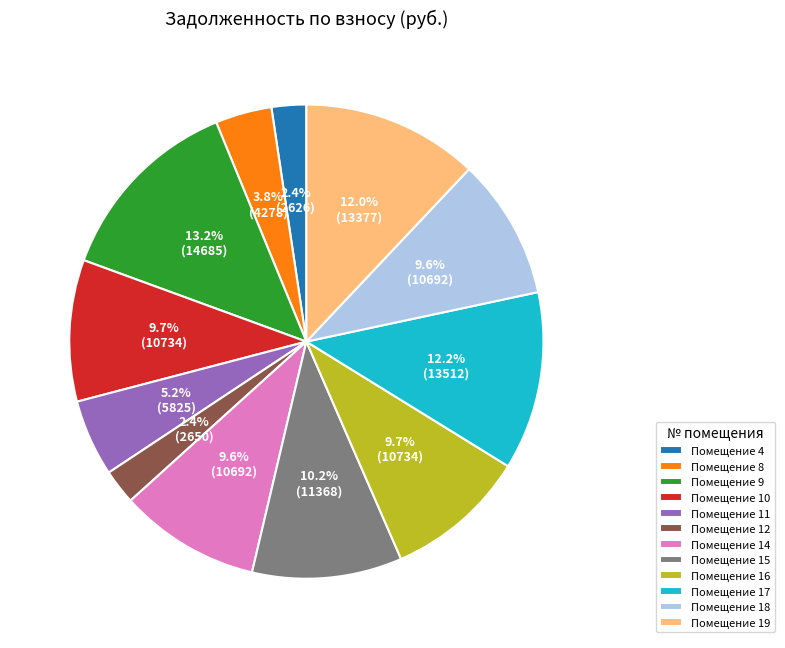

Is the sum of Помещение 12 and Помещение 19 greater than half?

No